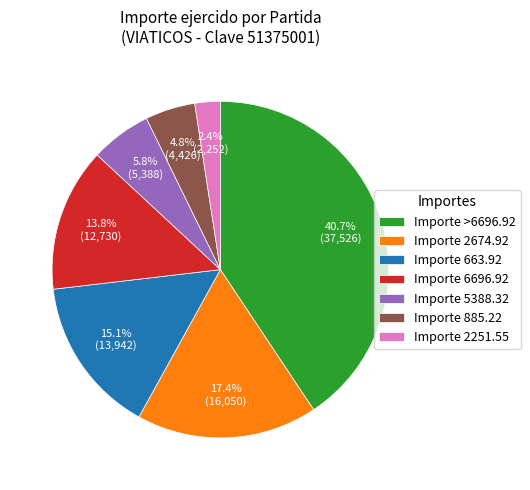

Is the sum of Importe 6696.92 and Importe 885.22 greater than half?

No